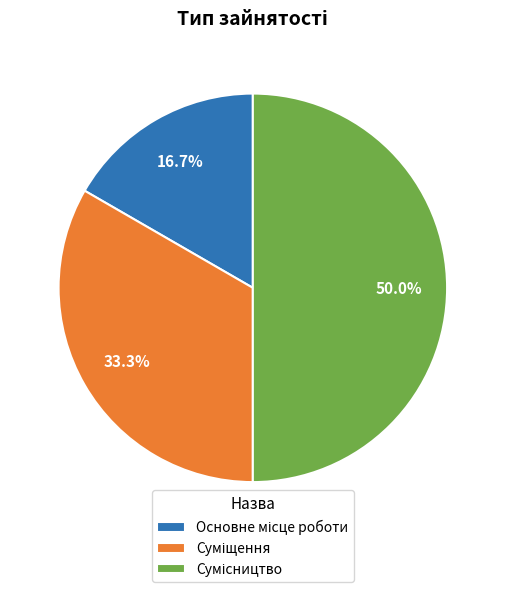

Does Основне місце роботи represent more than half of the total?

No